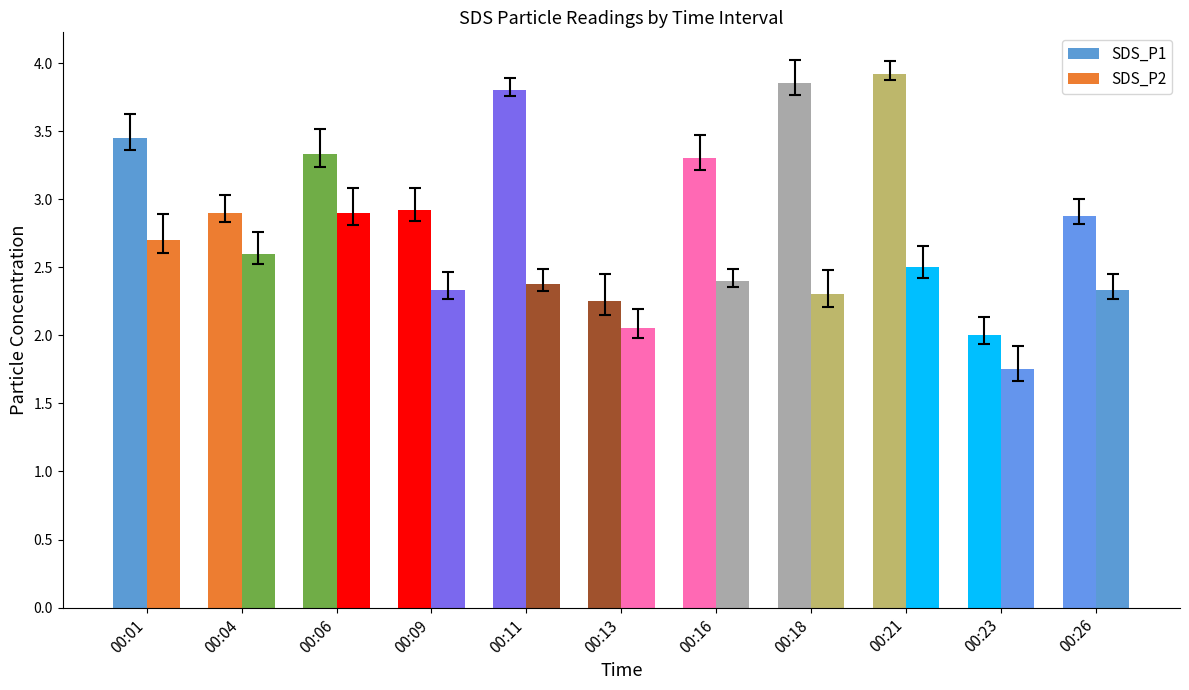

What is the difference between the maximum and minimum values in the SDS_P1 series?

1.9